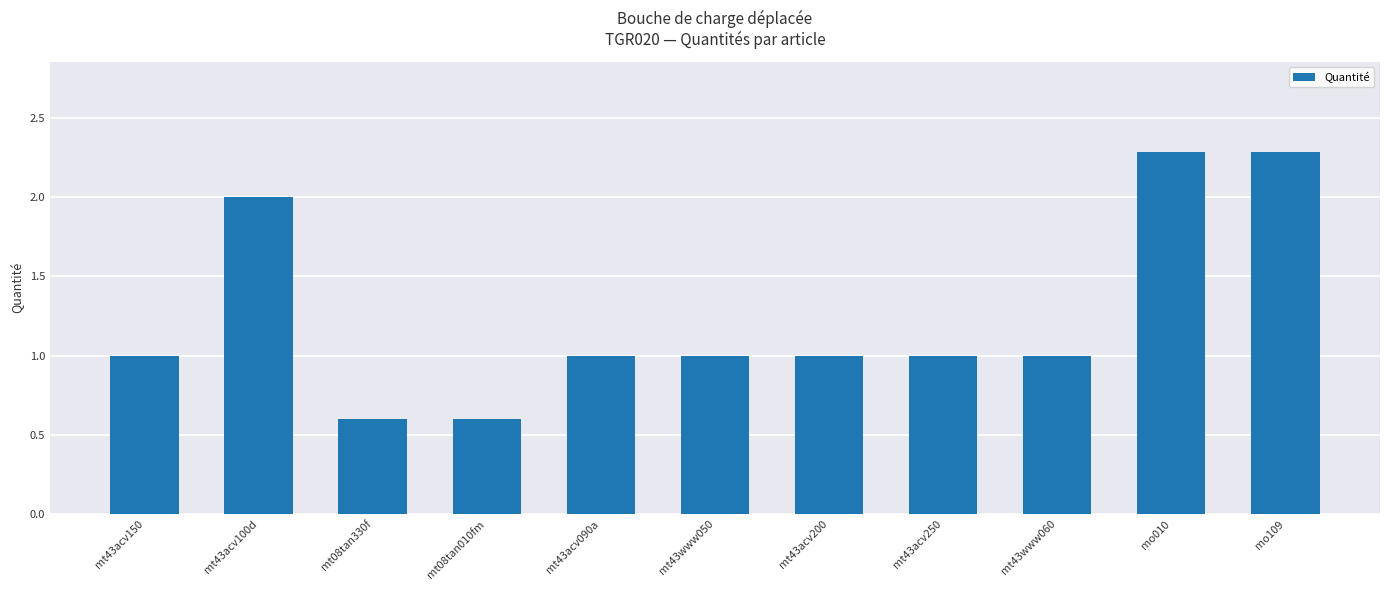

Which has a higher value, mt43acv090a or mo010?

mo010